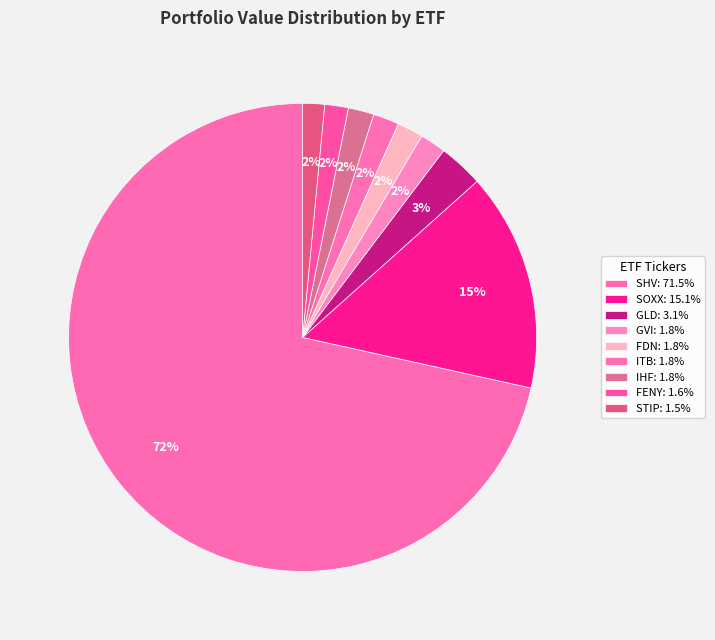

What is the change in value from SHV to GLD?

-15421000